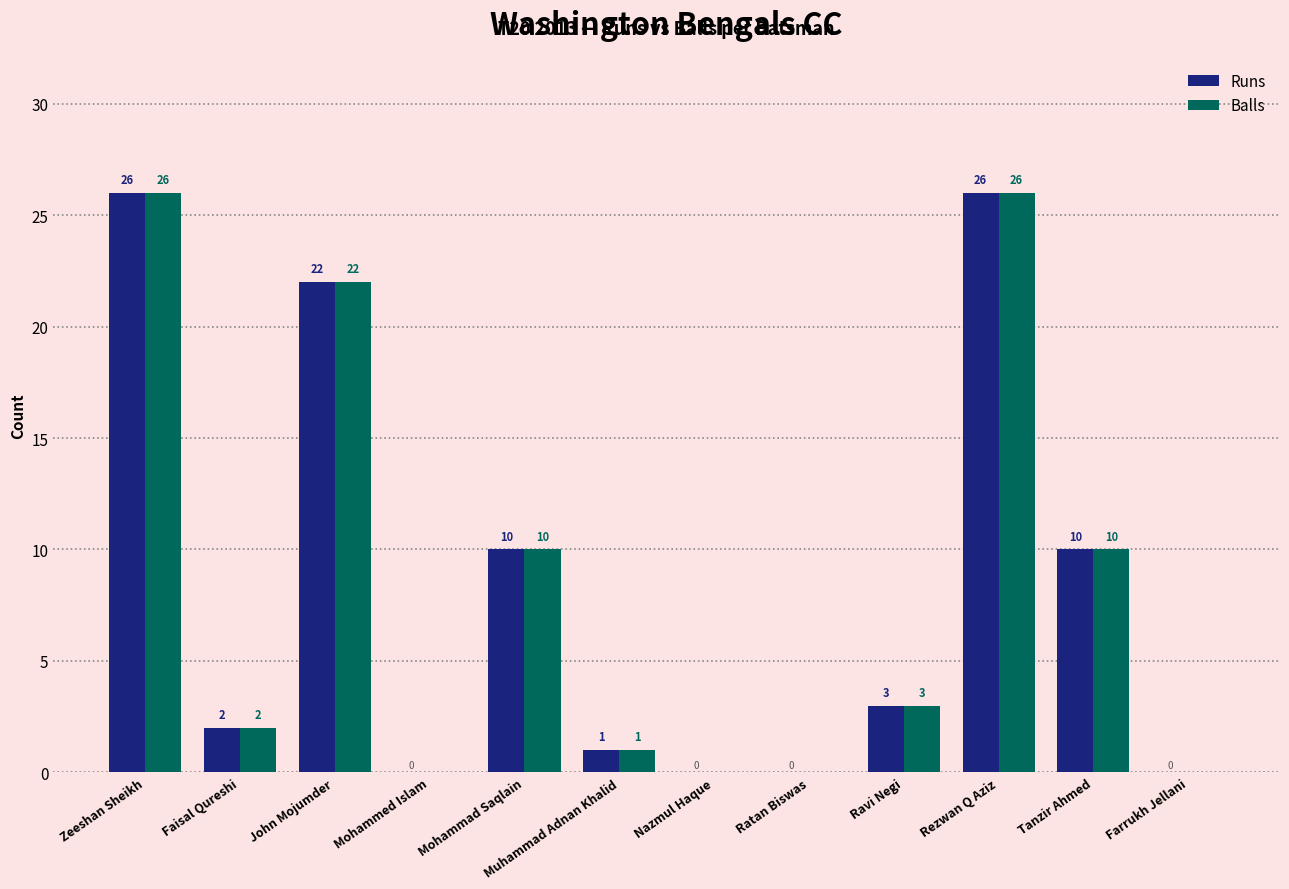

Is the value of Runs at Ravi Negi greater than the value of Balls at Zeeshan Sheikh?

No